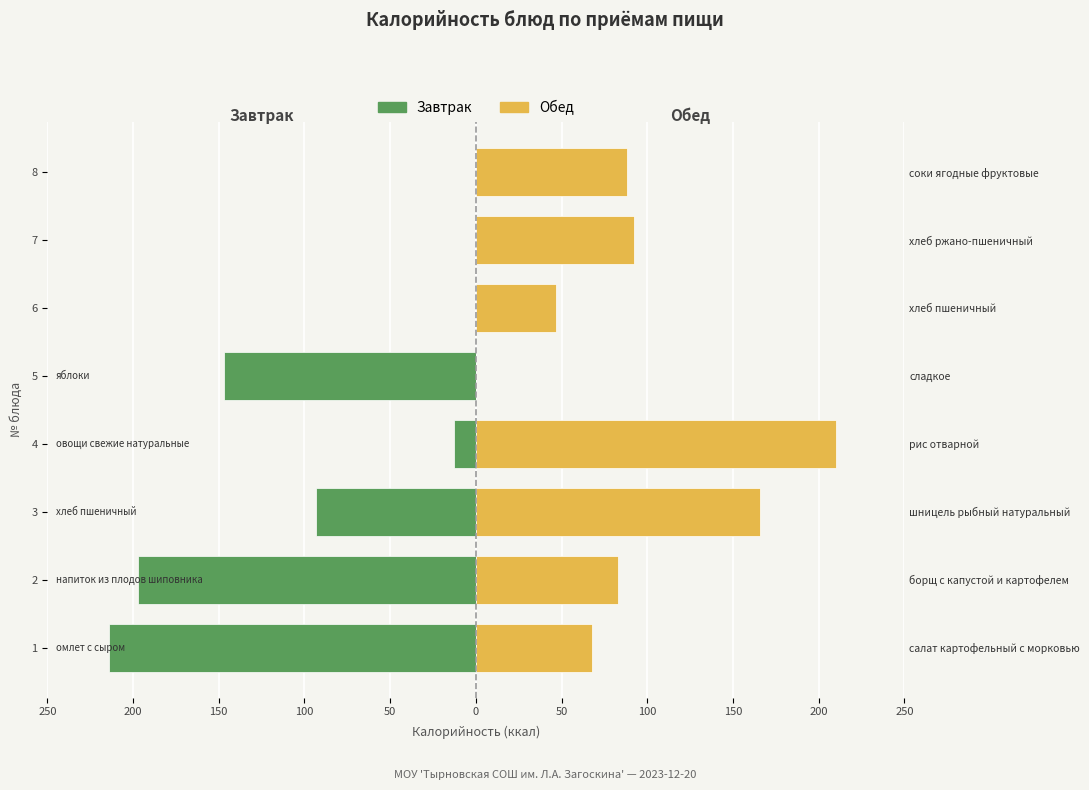

What is the sum of all Обед values?

754